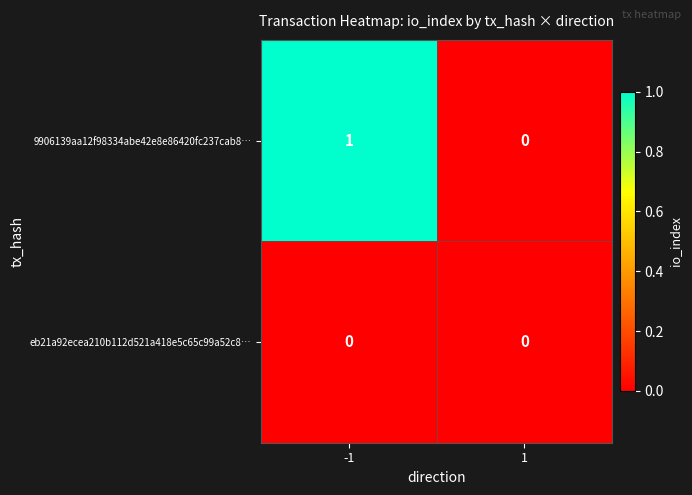

At which category is the sum across all series the highest?

-1